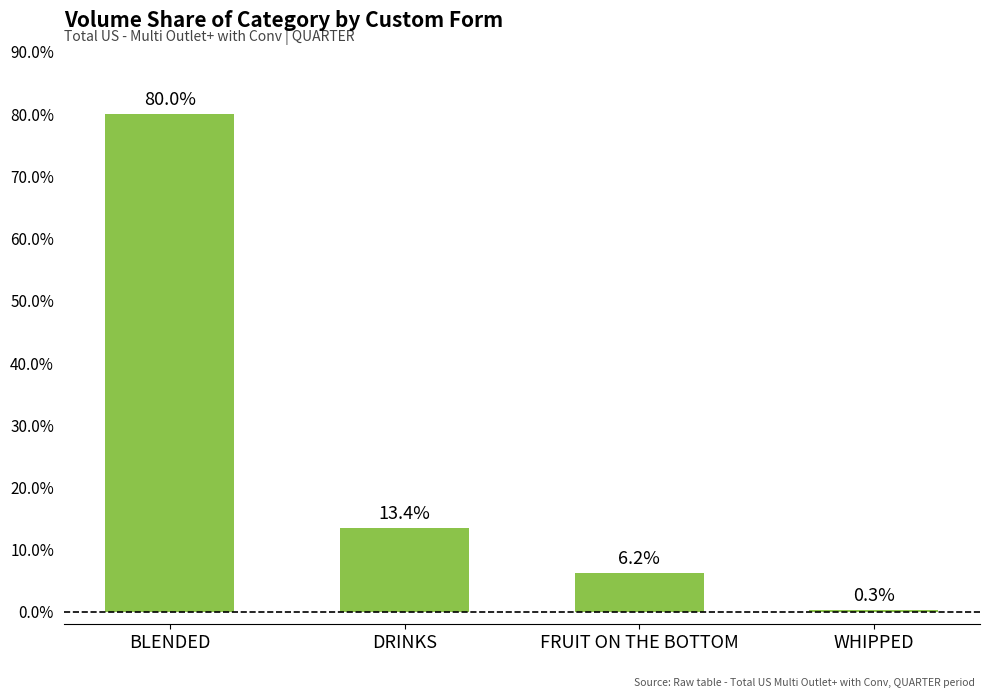

Does the chart contain stacked bars?

No